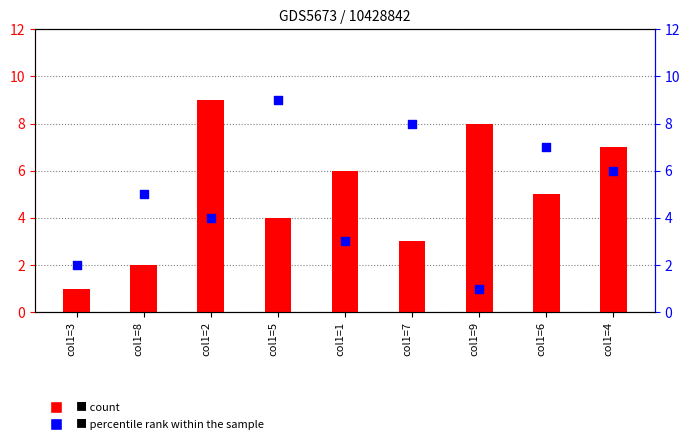

Which series reaches the minimum Y coordinate?

count